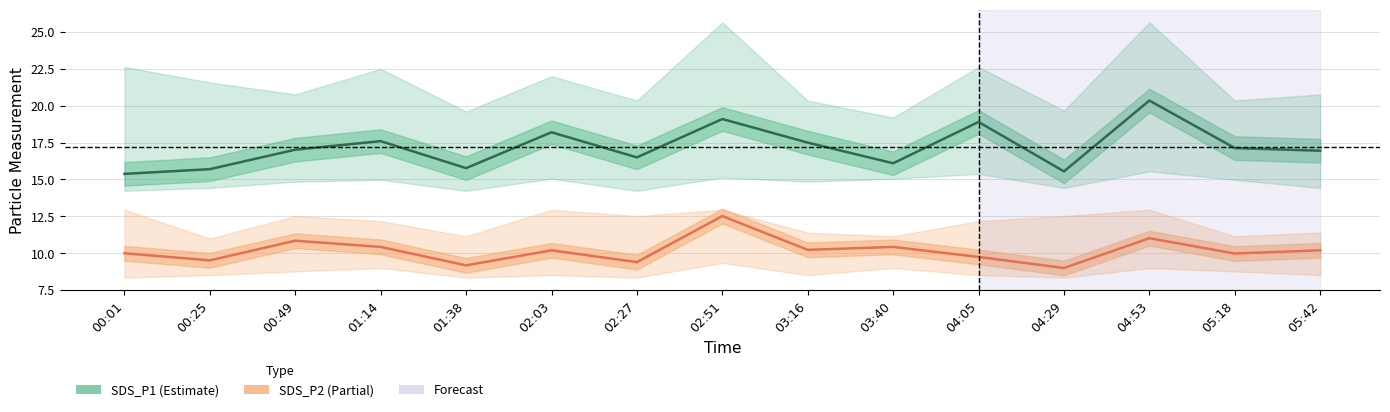

What is the difference between the second highest and minimum values in the SDS_P2 series?

2.0